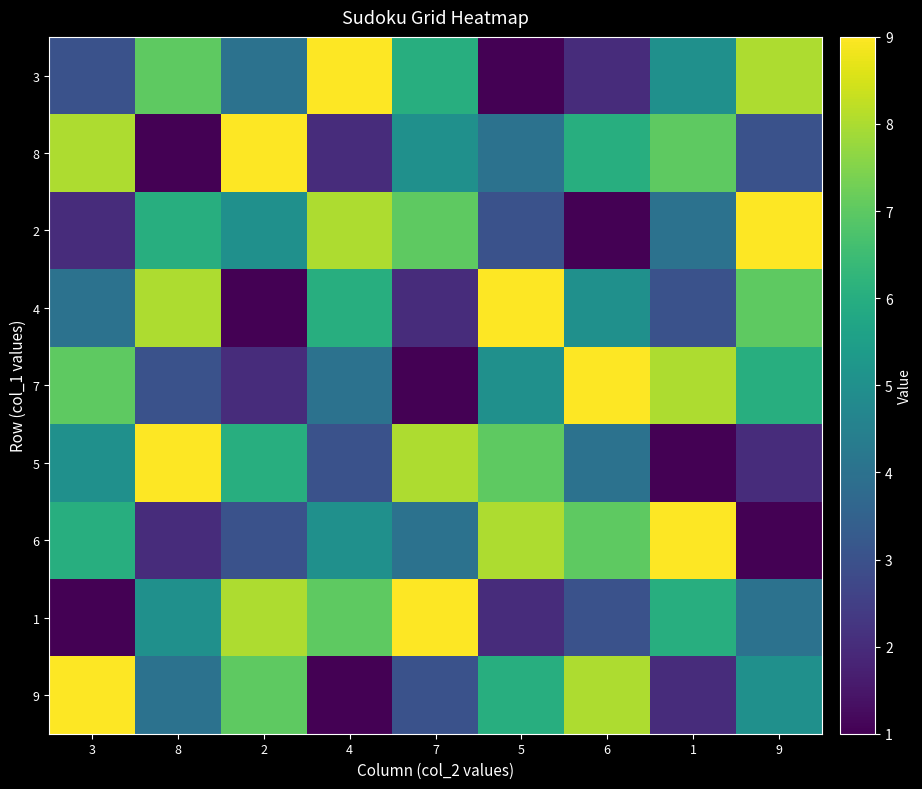

Reading right to left, what are all the values shown in this chart?

3: 9=8	1=5	6=2	5=1	7=6	4=9	2=4	8=7	3=3
8: 9=3	1=7	6=6	5=4	7=5	4=2	2=9	8=1	3=8
2: 9=9	1=4	6=1	5=3	7=7	4=8	2=5	8=6	3=2
4: 9=7	1=3	6=5	5=9	7=2	4=6	2=1	8=8	3=4
7: 9=6	1=8	6=9	5=5	7=1	4=4	2=2	8=3	3=7
5: 9=2	1=1	6=4	5=7	7=8	4=3	2=6	8=9	3=5
6: 9=1	1=9	6=7	5=8	7=4	4=5	2=3	8=2	3=6
1: 9=4	1=6	6=3	5=2	7=9	4=7	2=8	8=5	3=1
9: 9=5	1=2	6=8	5=6	7=3	4=1	2=7	8=4	3=9